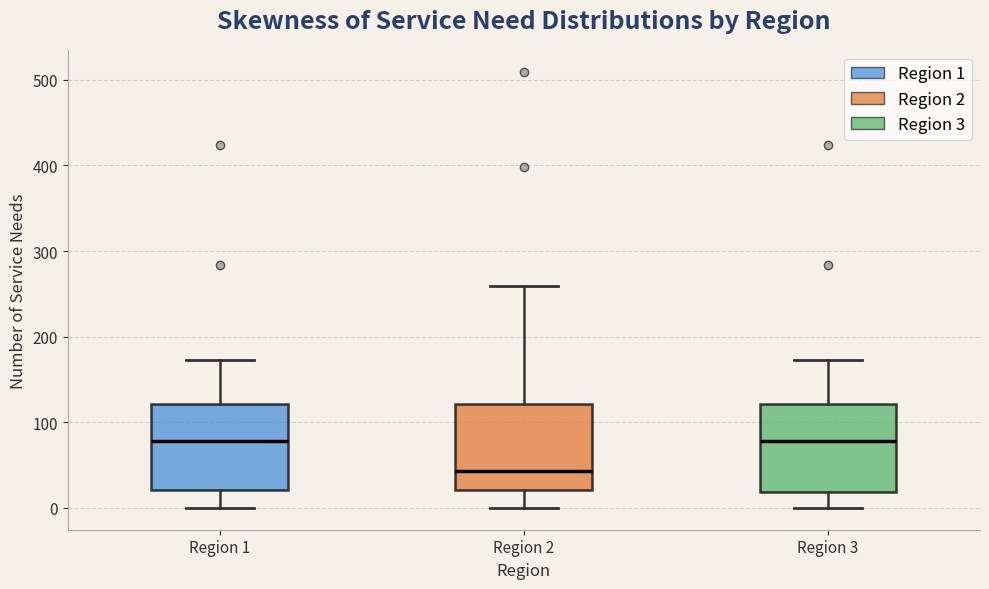

Where does the lower whisker of the box for Region 1 end on the y-axis? The values are not printed on the chart, so give them approximately, as read against the axis.

0